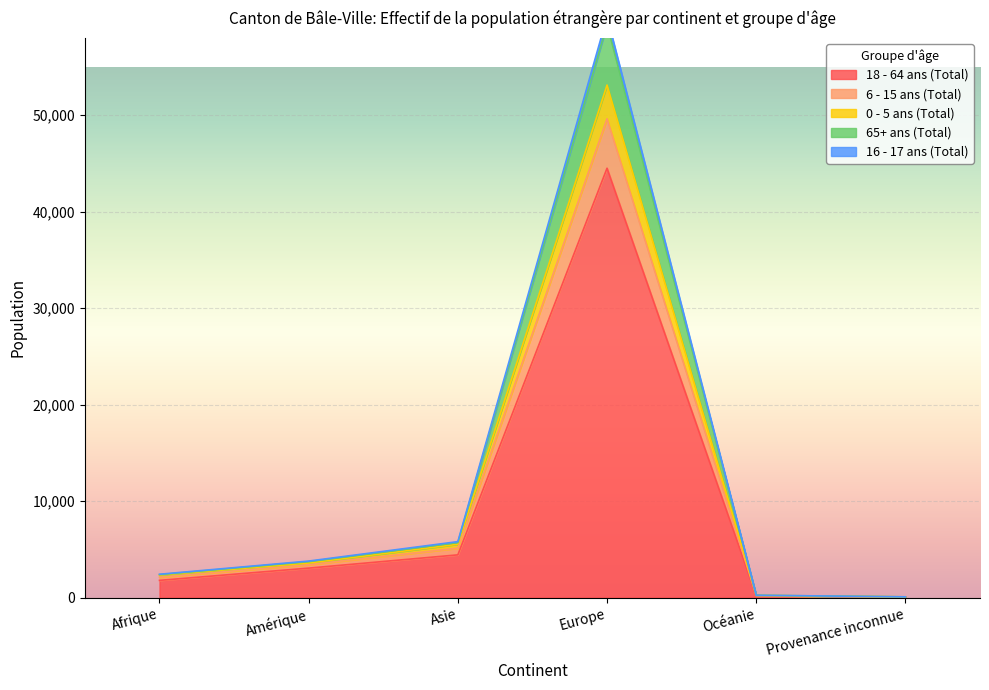

What is the minimum value shown in the chart?

47